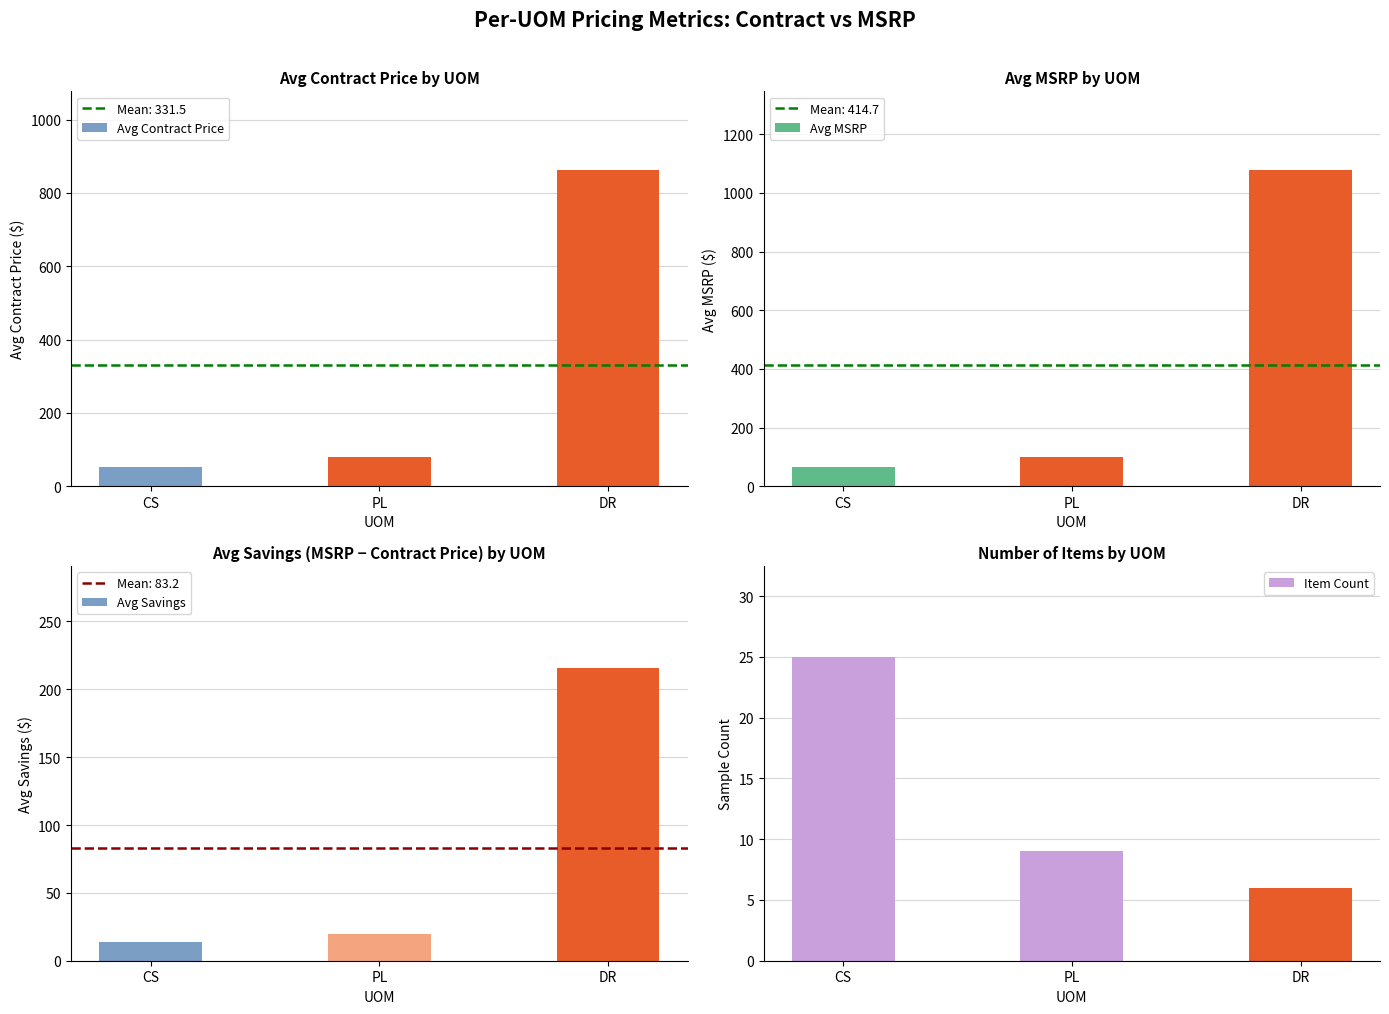

What value does the Avg Savings series have at DR?

215.5